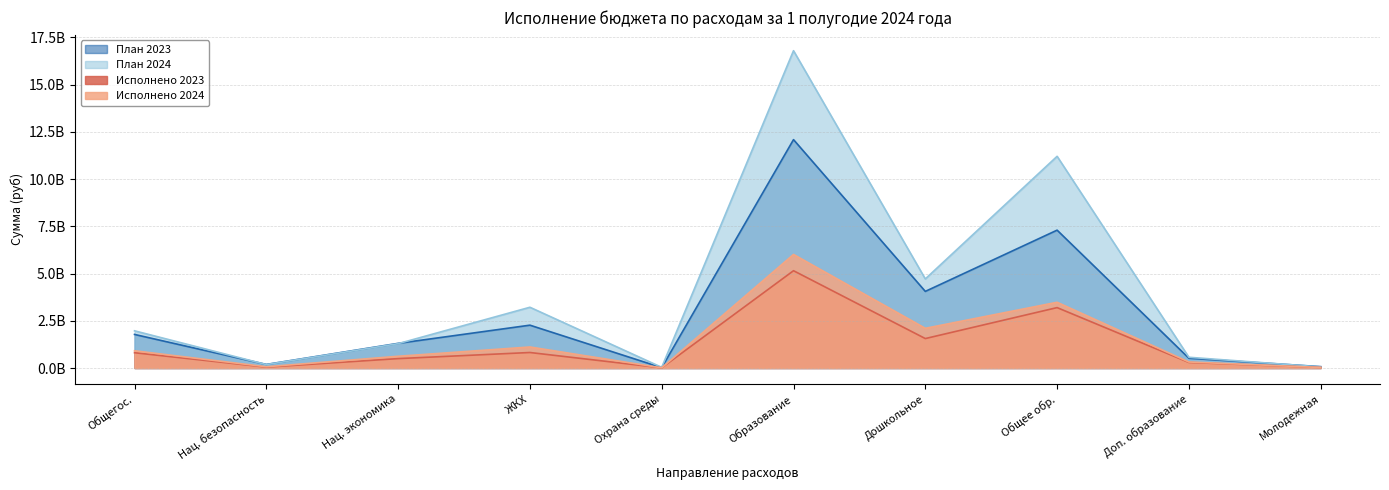

List the labels in order of План 2023 value, smallest first.

Охрана среды, Молодежная, Нац. безопасность, Доп. образование, Нац. экономика, Общегос., ЖКХ, Дошкольное, Общее обр., Образование